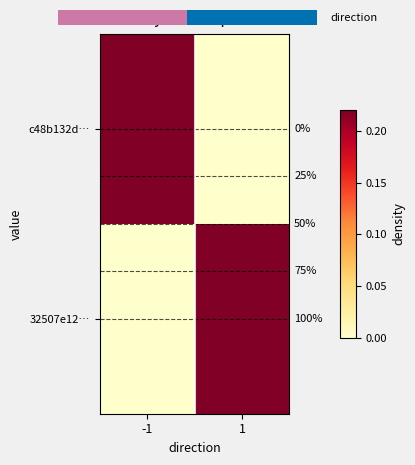

Count the number of categories in the chart.

2